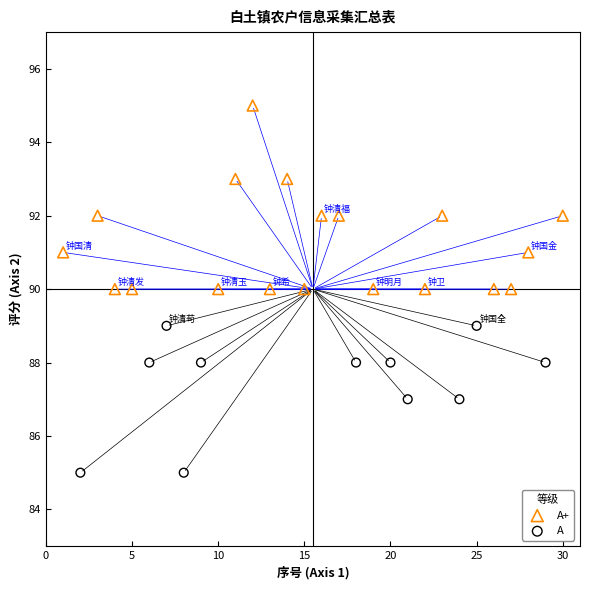

Which series has the widest spread of Y values?

A+